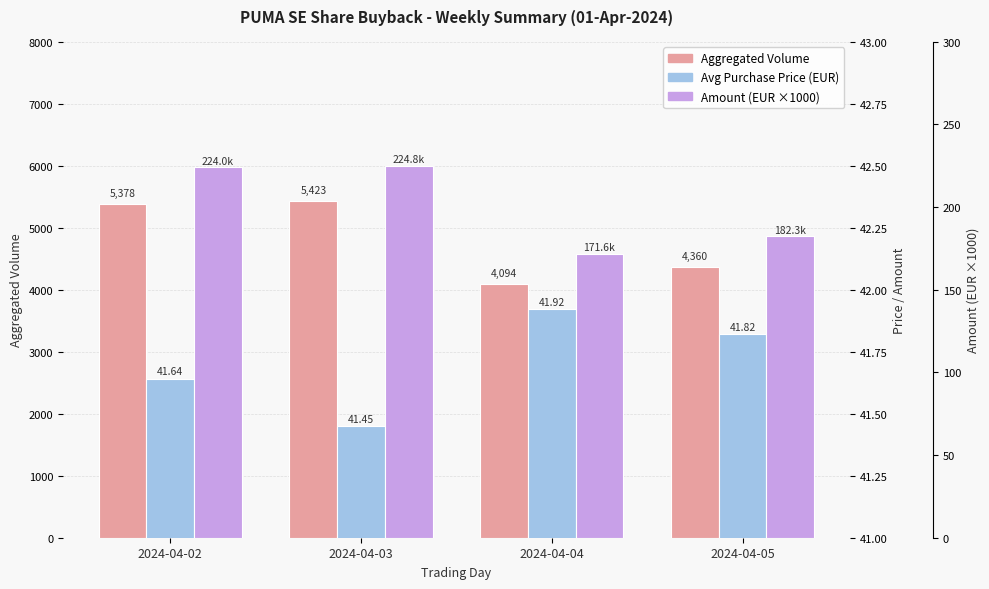

How many Avg Purchase Price (EUR) values are between 41 and 42?

4